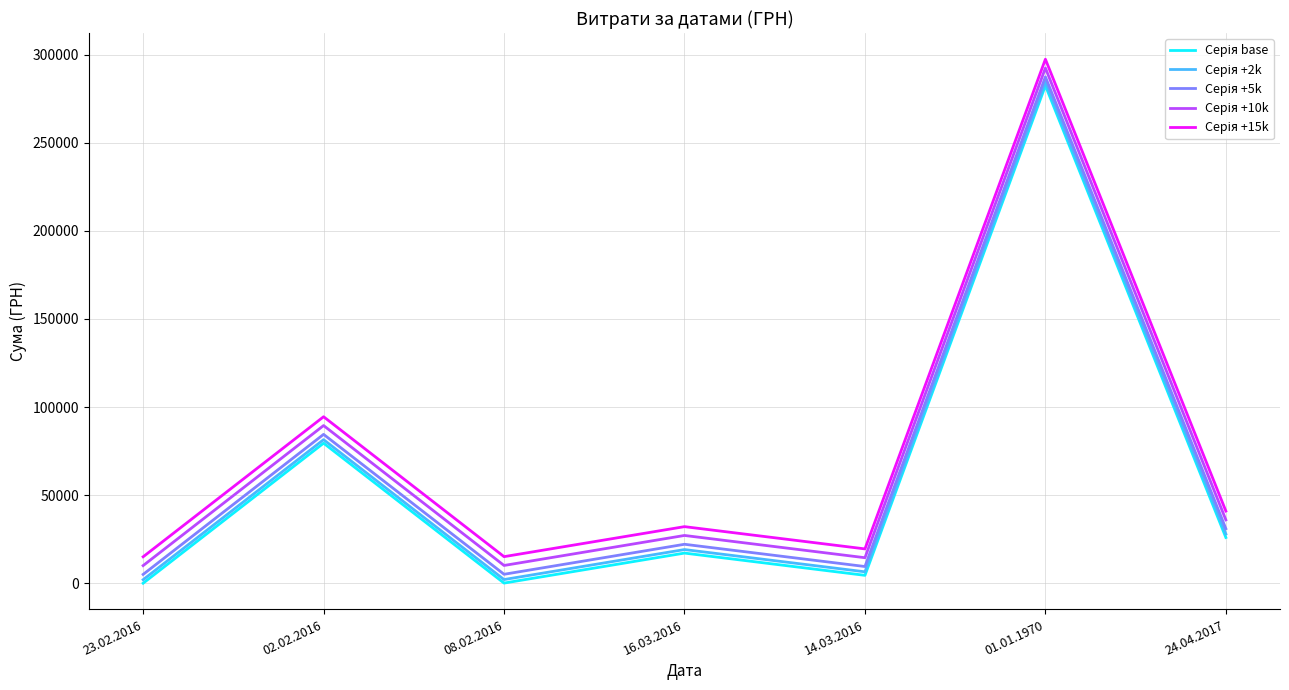

Which label corresponds to the largest value in the chart?

01.01.1970